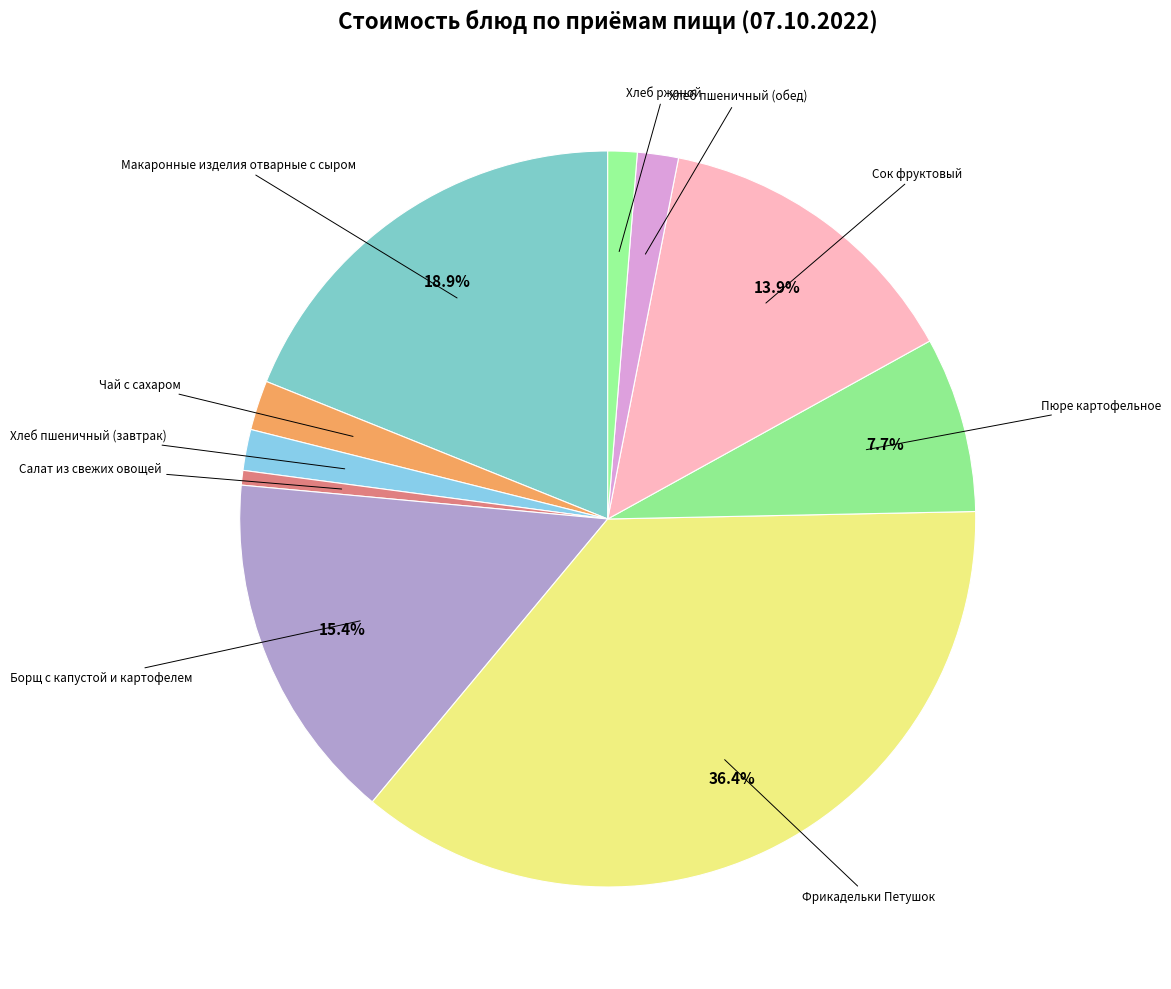

How many slices are in this pie chart?

10